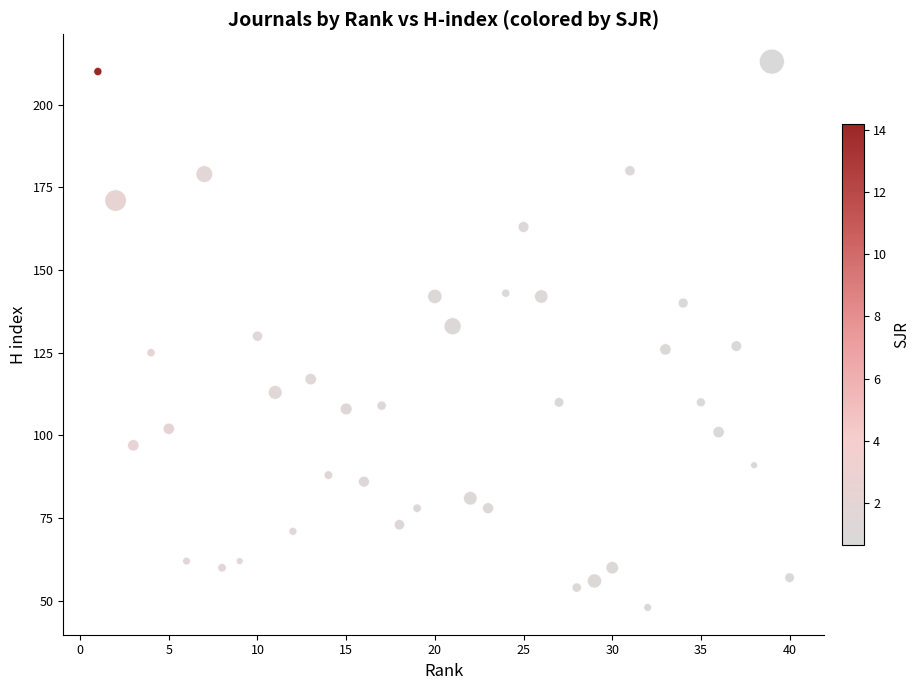

What is the range of Y values (max minus min)?

165